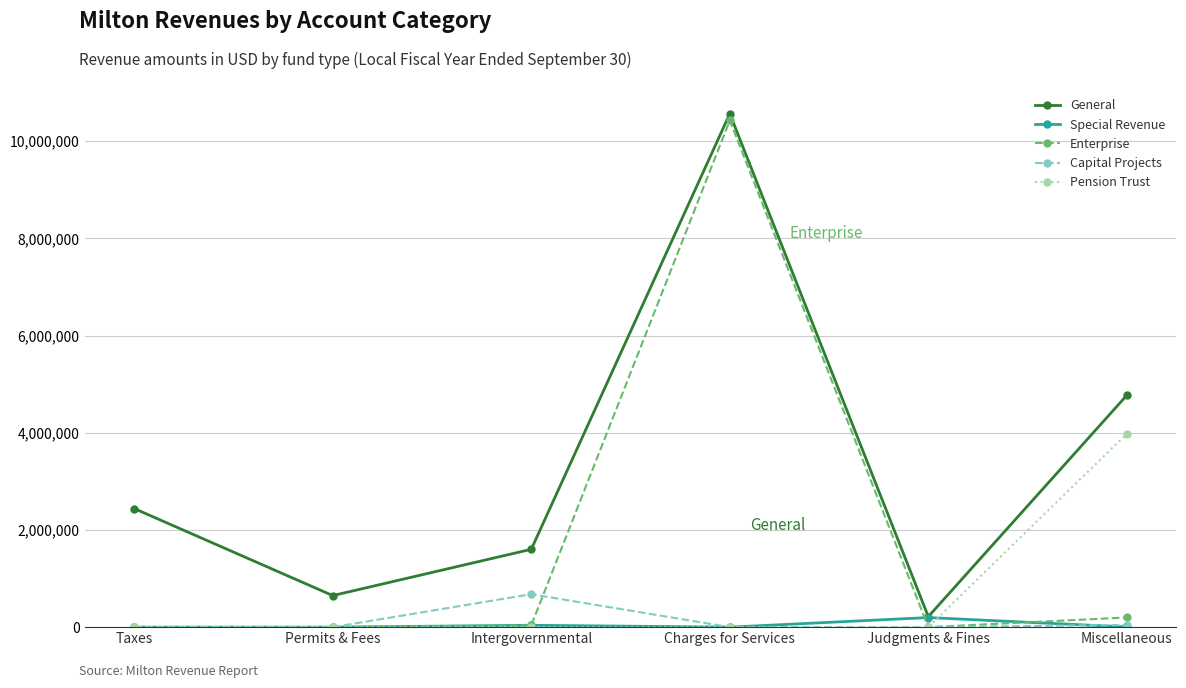

Does the chart have visible grid lines?

Yes